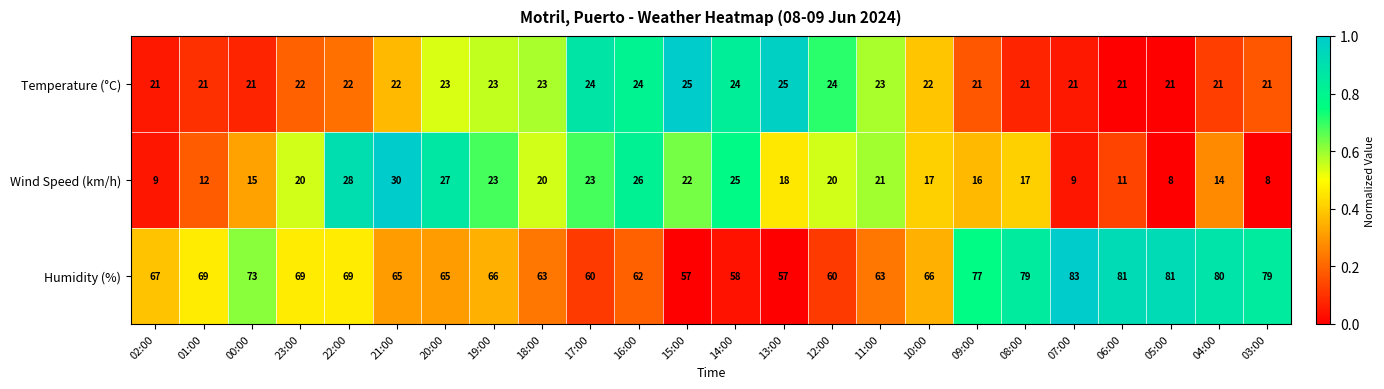

At which category is the sum across all series the highest?

22:00